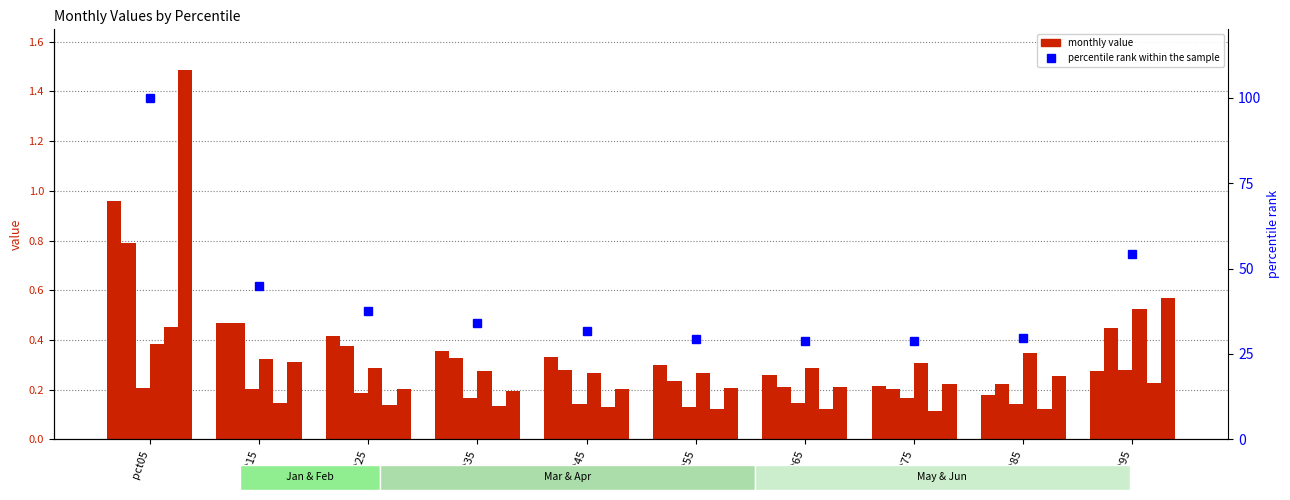

What is the difference between the highest and lowest values at pct35?

0.2